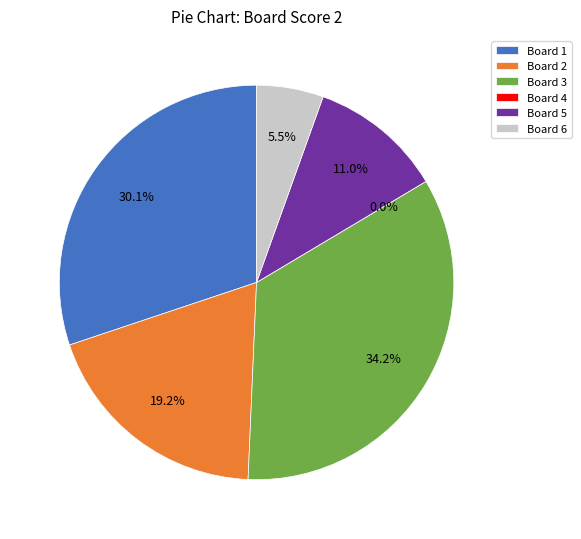

What is the smallest slice in the pie chart?

Board 4